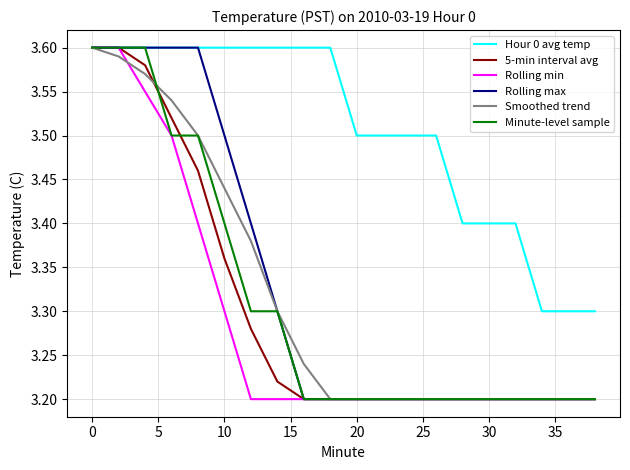

Which series has the largest total across all categories?

Hour 0 avg temp